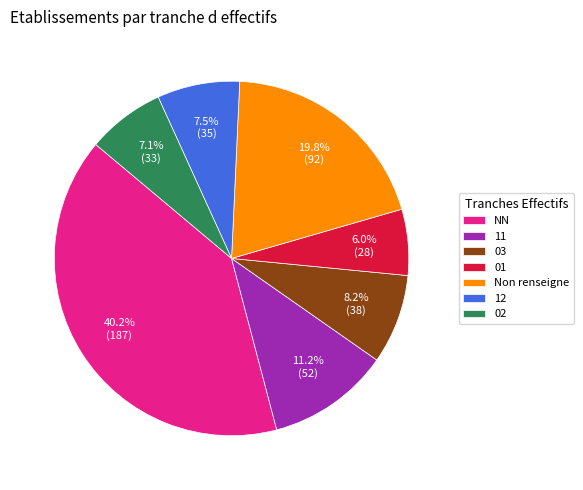

To the nearest percent, what is the difference between the 11 and 01 slice percentages?

5%